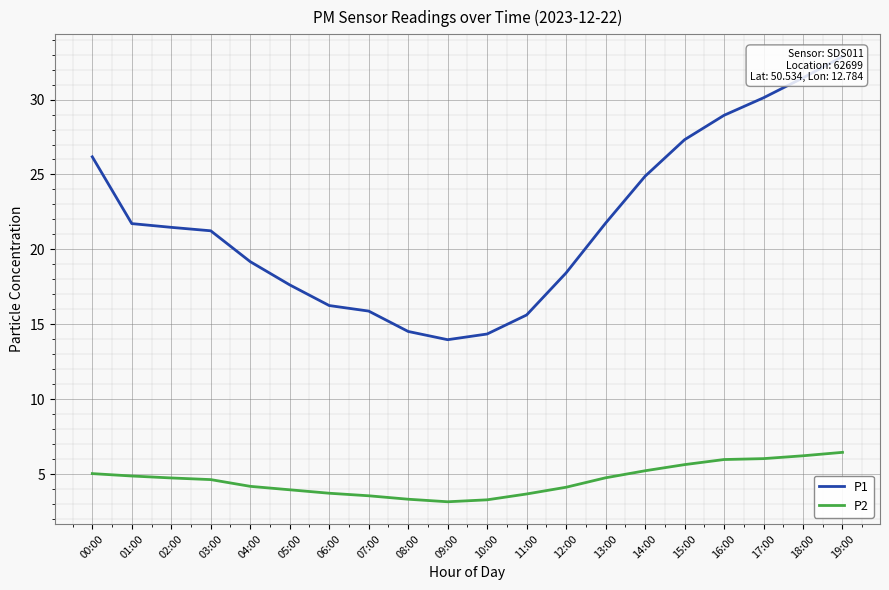

What is the difference between the maximum and minimum values in the P1 series?

18.9